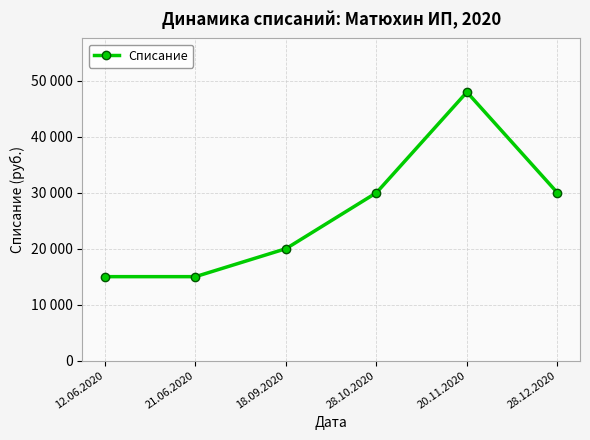

Is this an area chart (filled region under the line)?

No